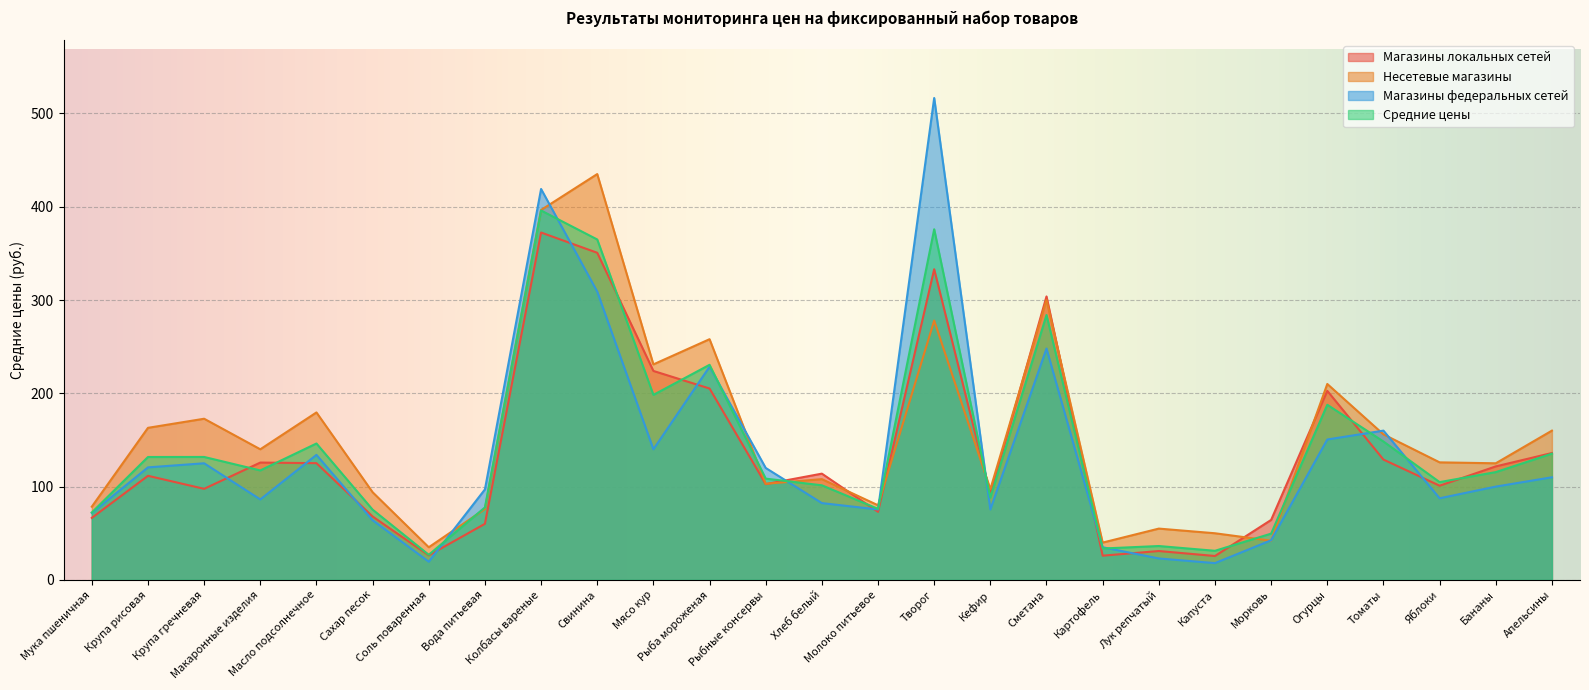

What is the value of the Магазины федеральных сетей point at the 7th from the left?

19.5